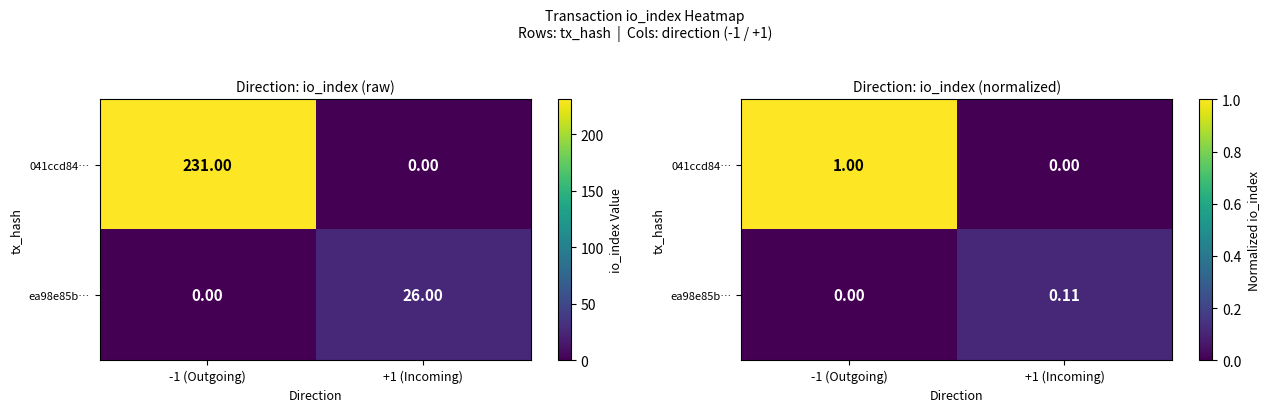

List the series in order of their overall mean, highest first.

041ccd84…, ea98e85b…